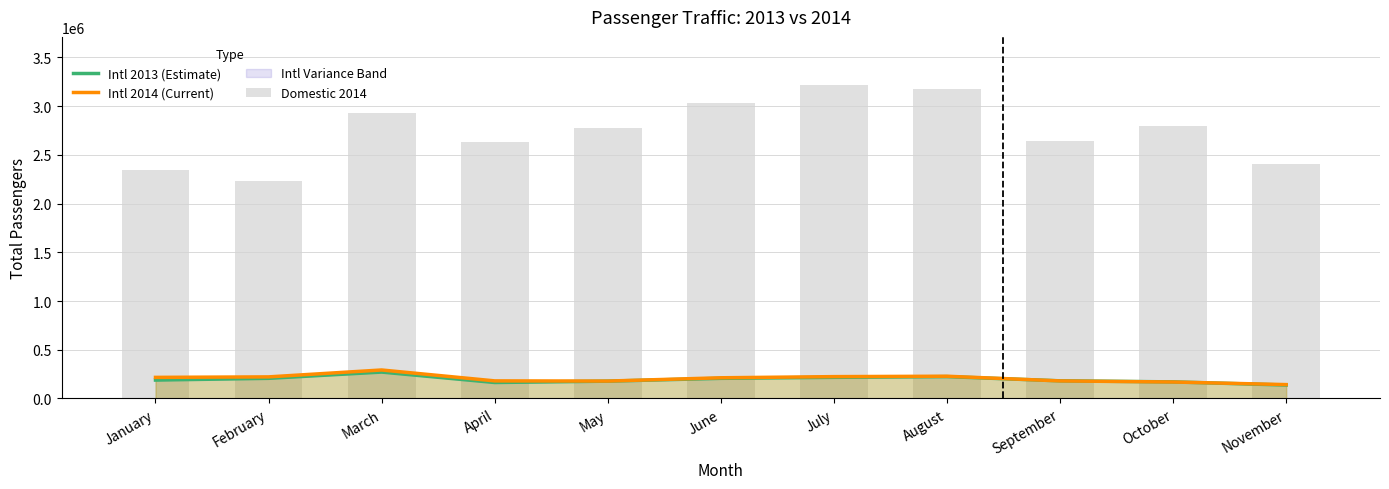

Reading left to right, transcribe all the data shown in this chart.

Intl 2013 (Estimate): January=188869	February=206738	March=270939	April=163833	May=177686	June=206661	July=216883	August=224271	September=181115	October=170256	November=137800
Intl 2014 (Current): January=216467	February=221590	March=292389	April=180566	May=178587	June=212365	July=224198	August=228292	September=180200	October=169029	November=142356
Domestic 2014: January=2341884	February=2230304	March=2929019	April=2635560	May=2772364	June=3028988	July=3212606	August=3172712	September=2642882	October=2793681	November=2410754